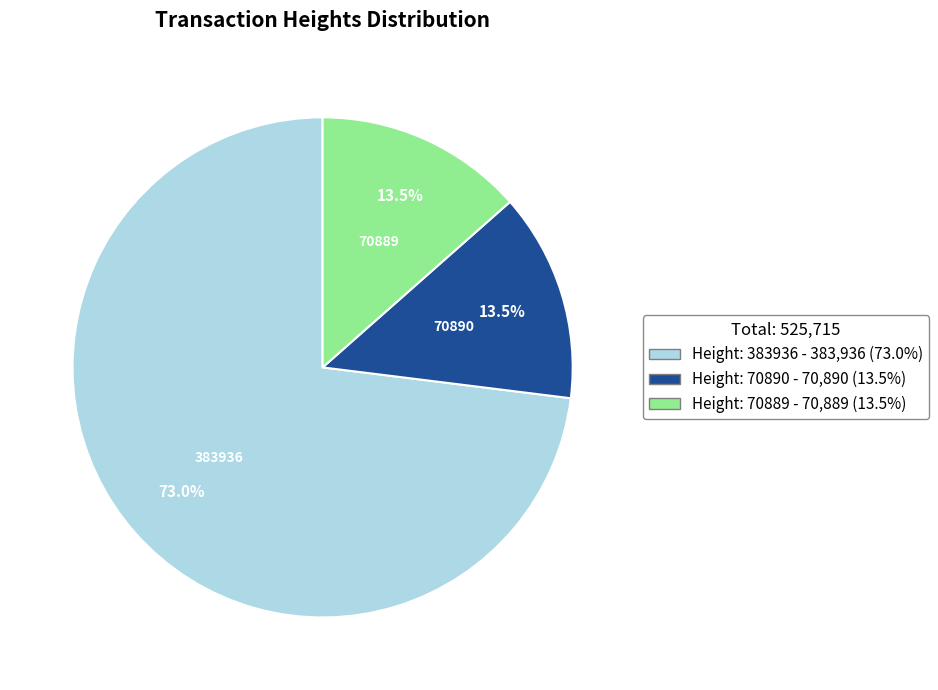

Is there a majority slice in this chart?

Yes